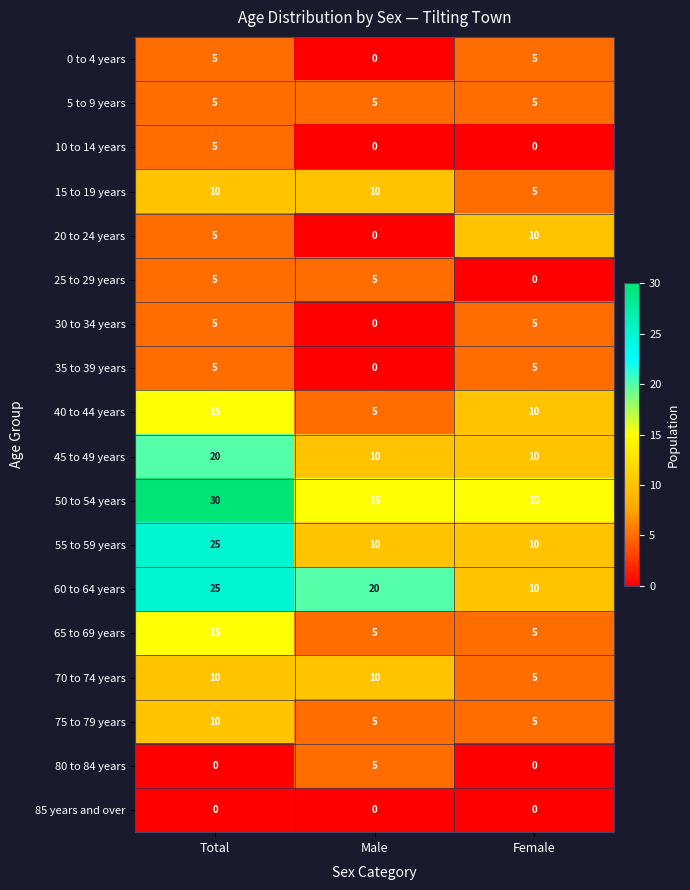

What is the difference between the highest and lowest values at Female?

15